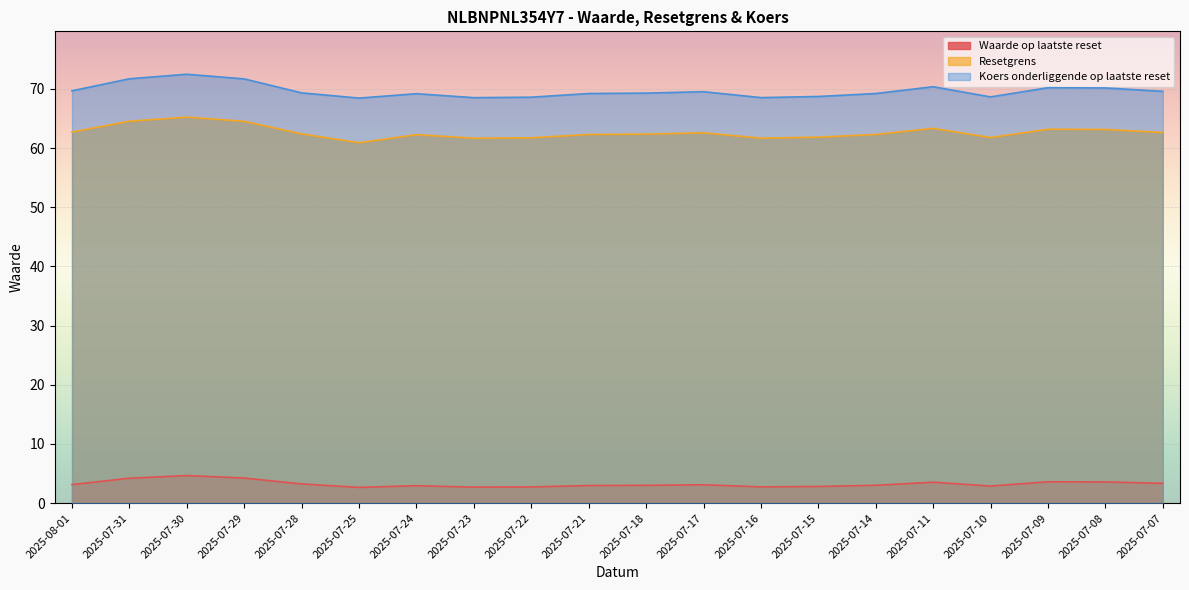

How many values in the Koers onderliggende op laatste reset series are below 69?

6